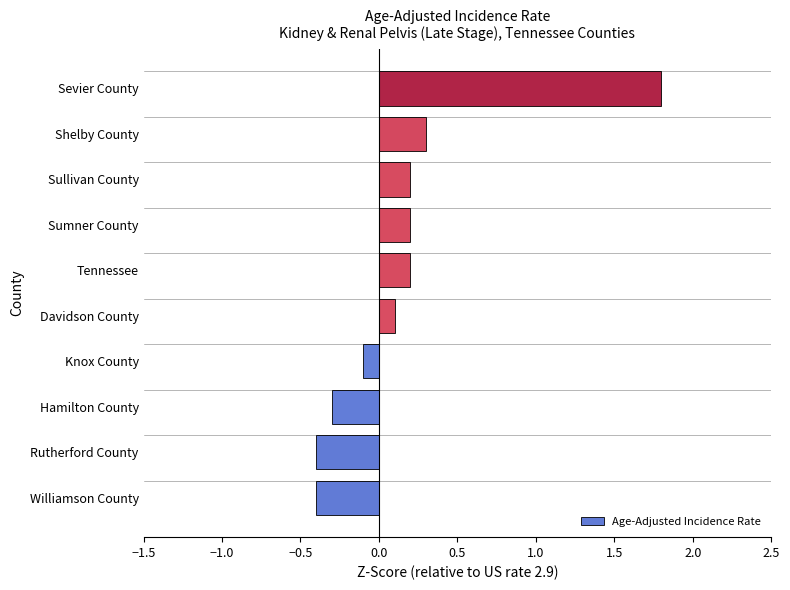

How many values are above zero?

6